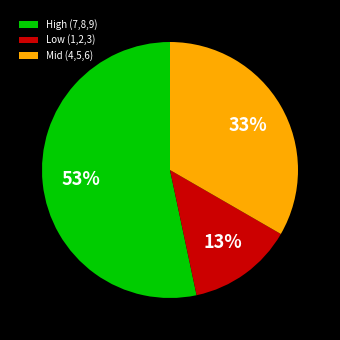

True or false: Mid (4,5,6) accounts for 33% of the total.

True